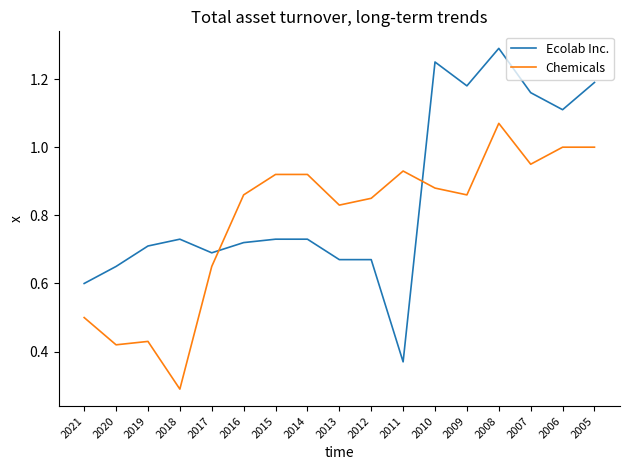

At how many categories does at least one series exceed 0?

17